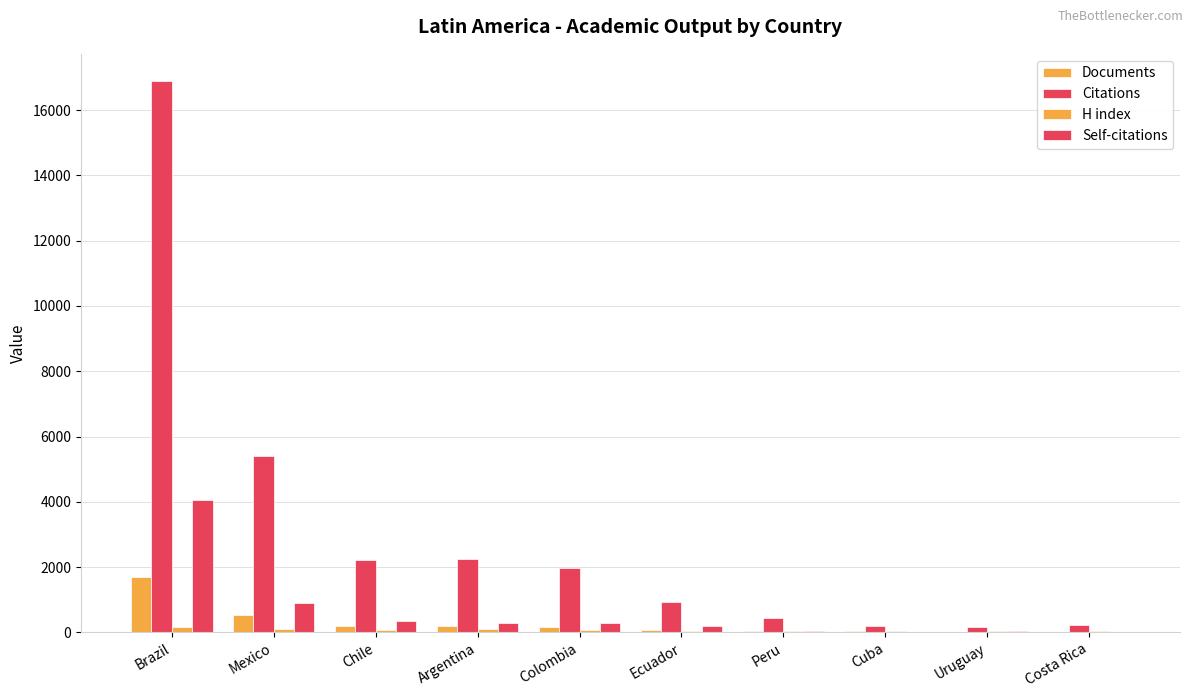

Does the chart contain stacked bars?

No